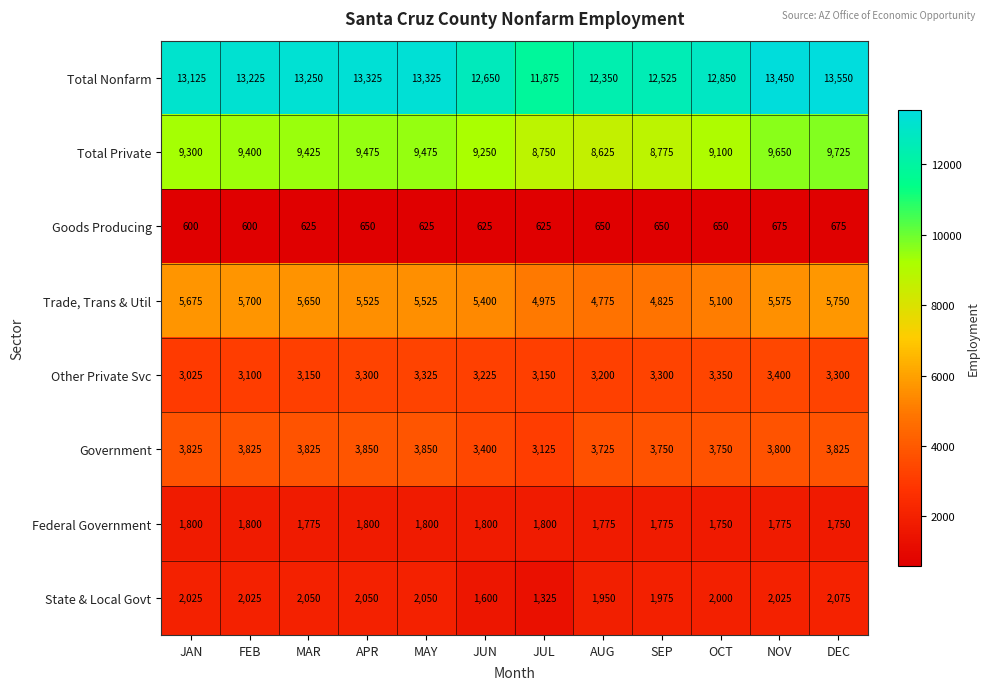

Which label corresponds to the largest value in the chart?

DEC